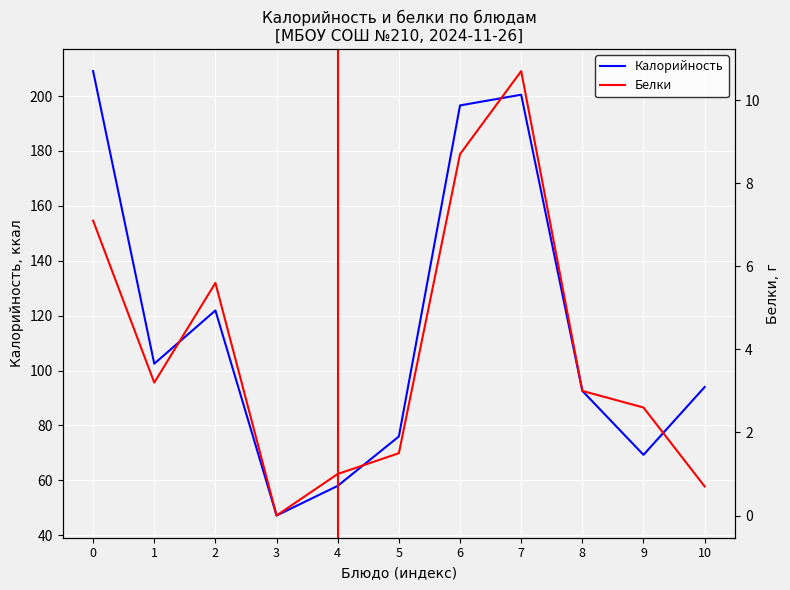

How many lines are shown in the chart?

2